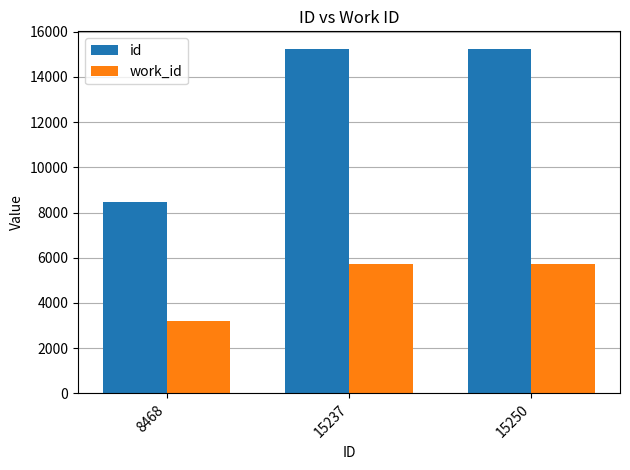

The value of work_id at 15250 is 5720. True or false?

True